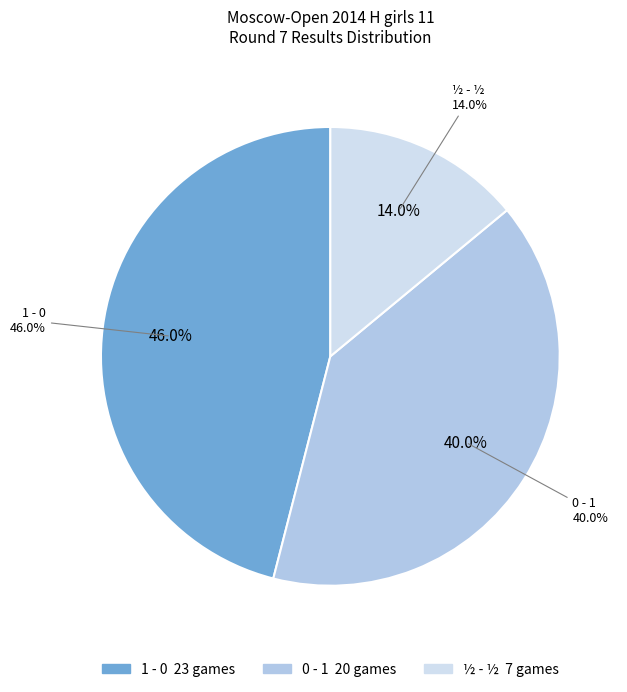

What percentage is the 0 - 1 slice, to the nearest percent?

40%